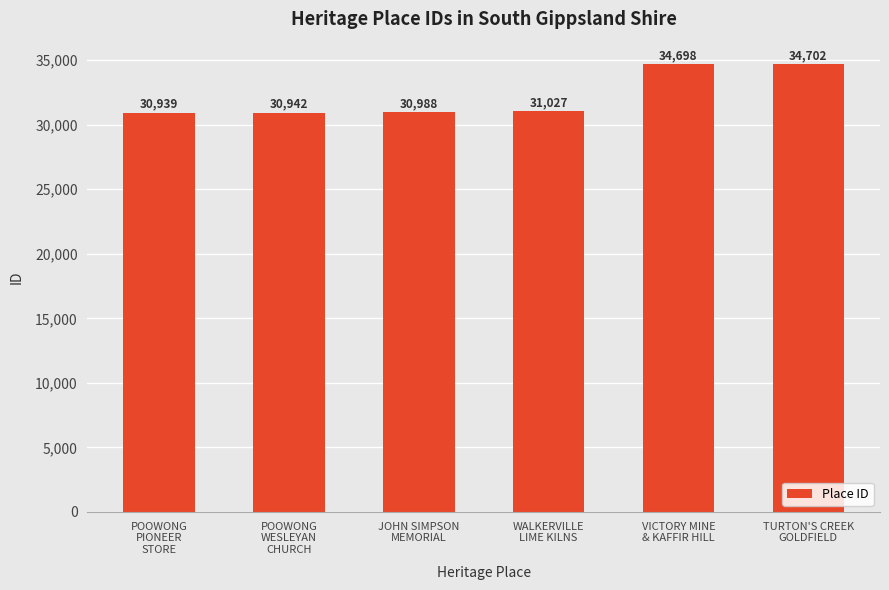

Is it true that the value at TURTON'S CREEK
GOLDFIELD is 34702?

True